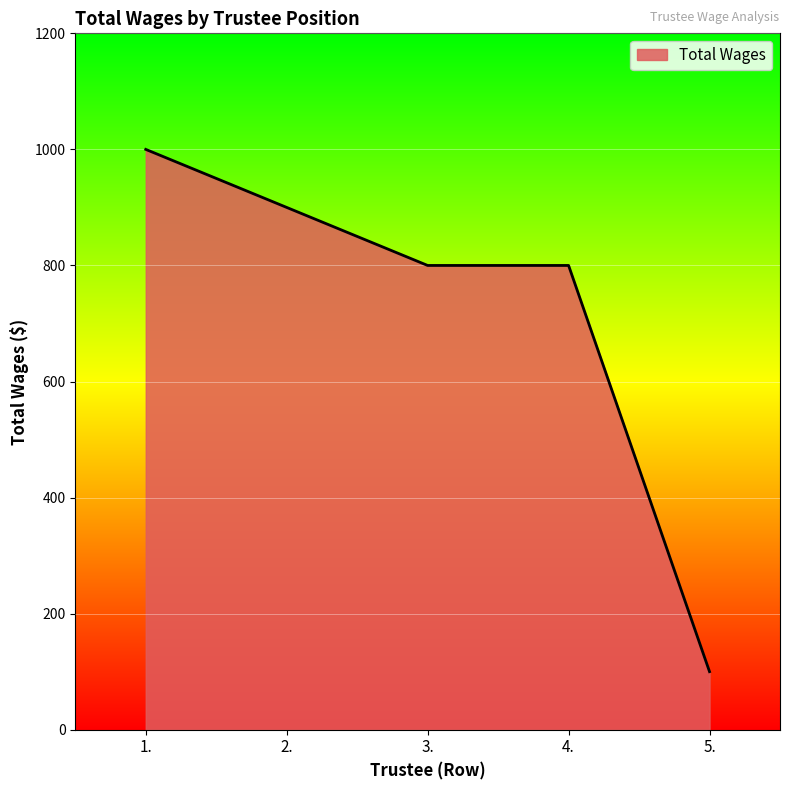

What value does the data have at 2.?

900